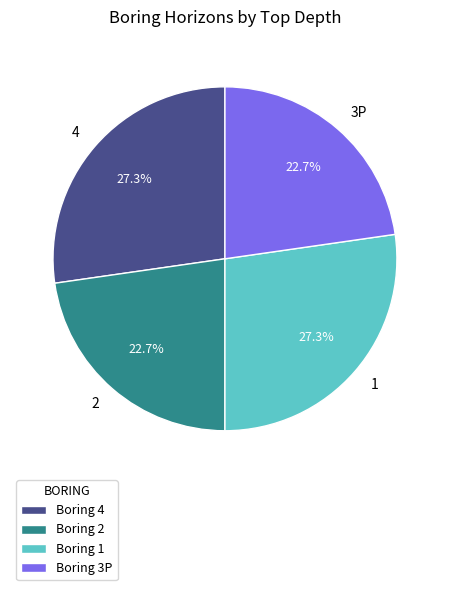

Count the number of slices in the pie.

4